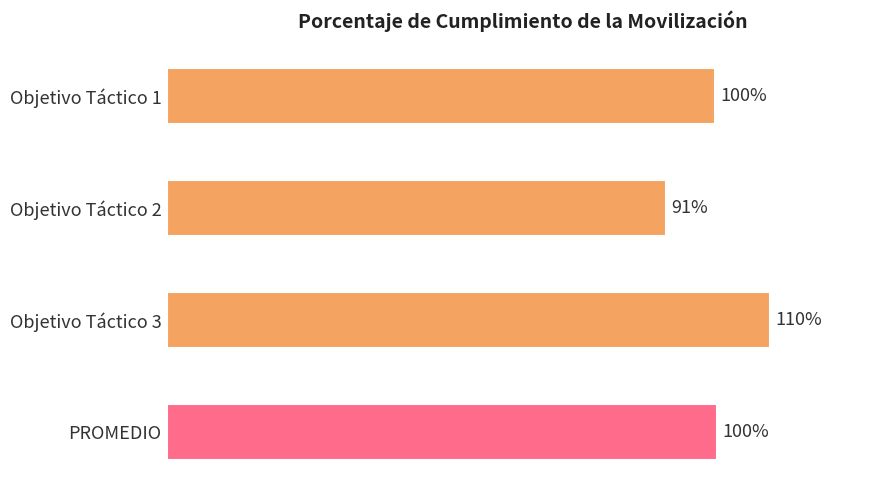

Are the bars horizontal?

Yes